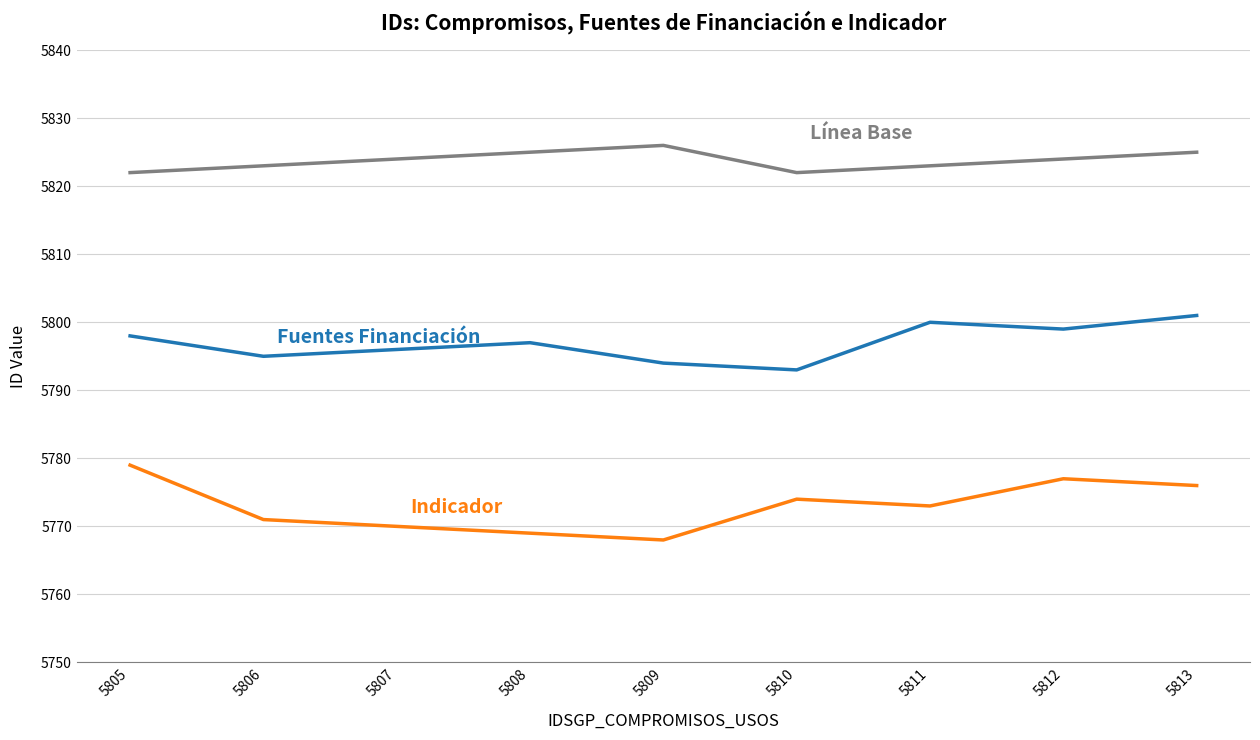

What is the spread (max minus min) of values at 5809?

58